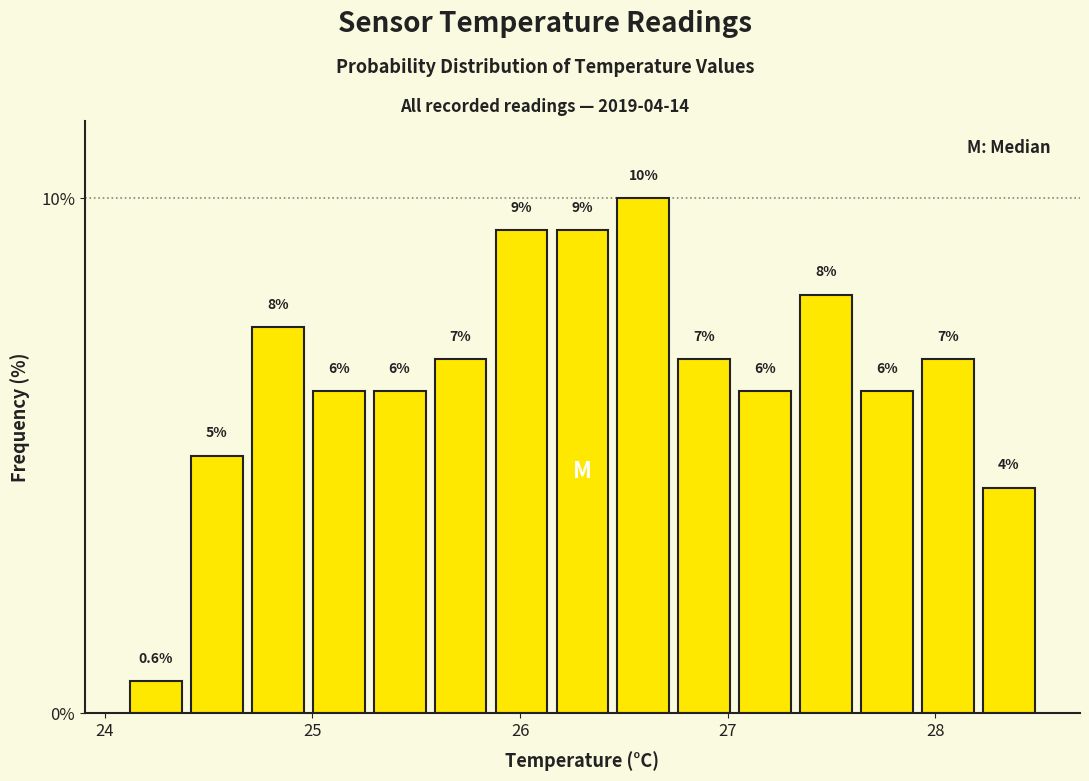

Read against the x-axis, roughly where is the centre of the tallest bar?

26.6